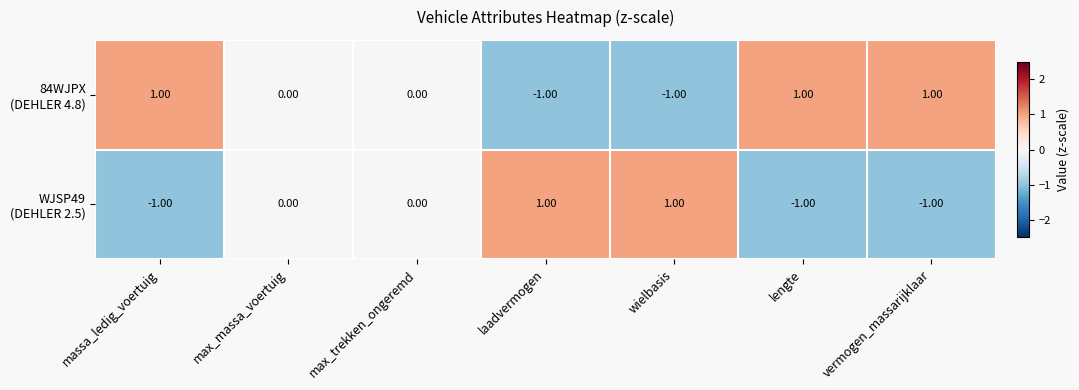

Count the number of data series in this chart.

2